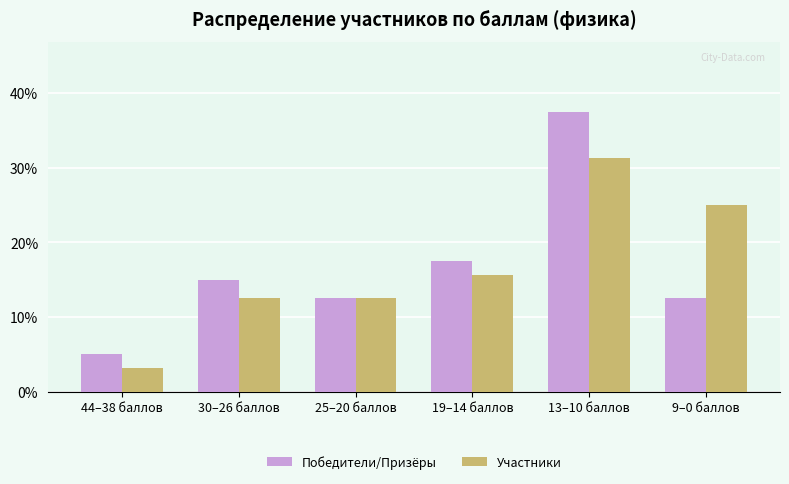

What is the maximum value for Победители/Призёры?

37.5